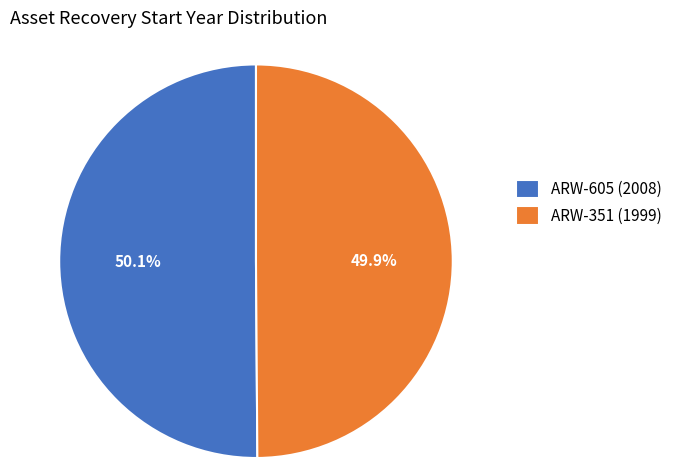

How many segments does this pie chart have?

2